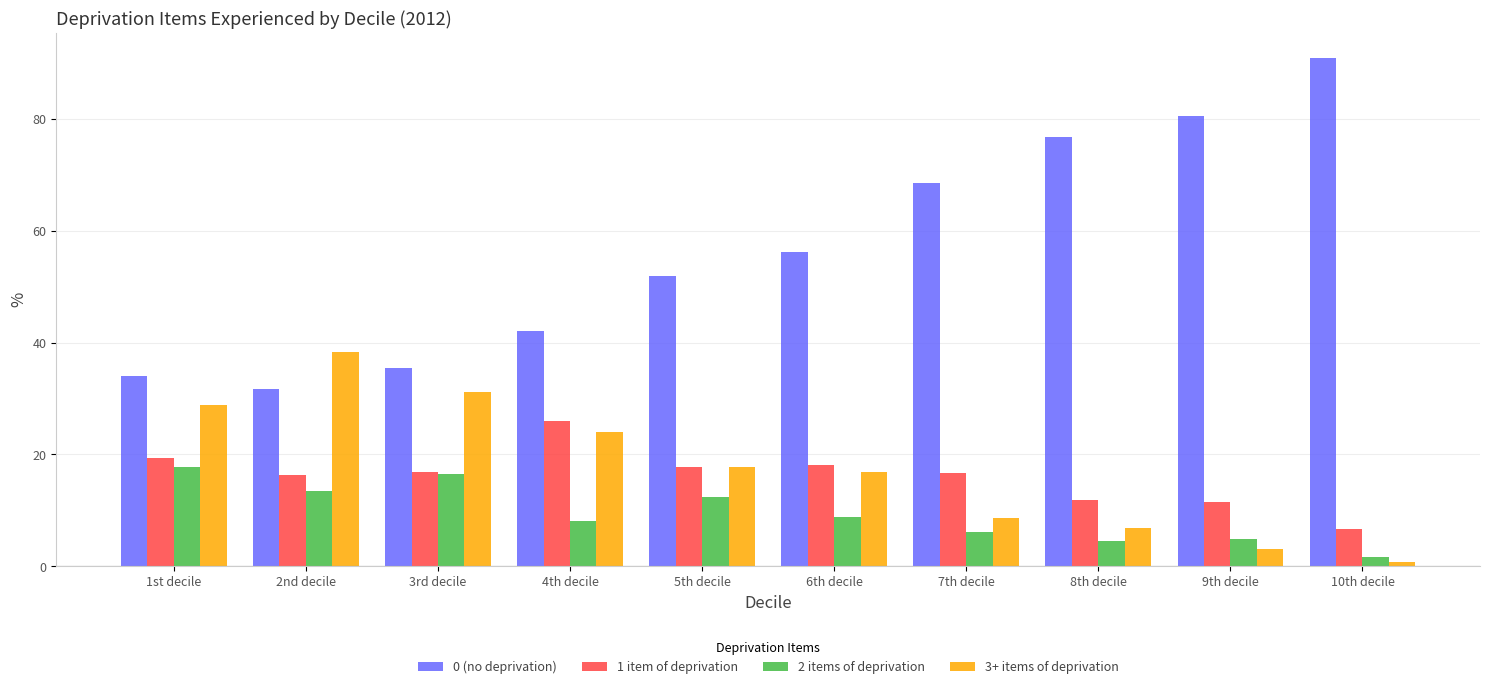

Rank the series by their maximum value, from highest to lowest.

0 (no deprivation), 3+ items of deprivation, 1 item of deprivation, 2 items of deprivation